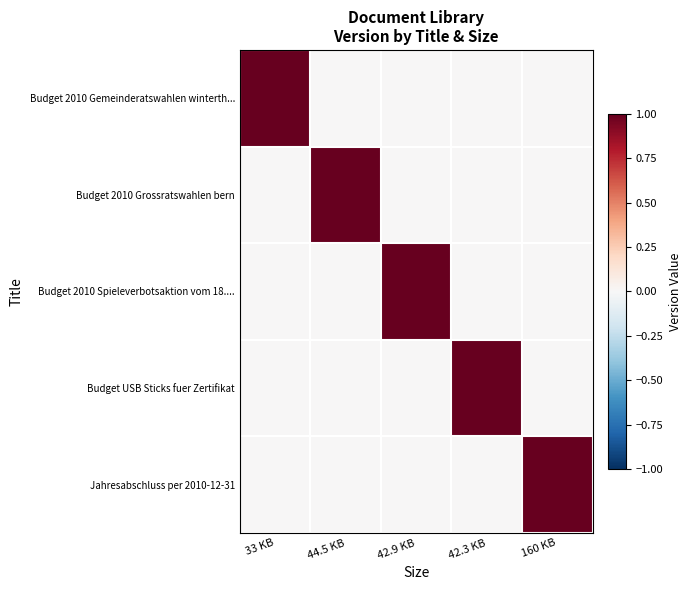

List the series in order of their peak value, highest first.

Budget 2010 Gemeinderatswahlen winterth..., Budget 2010 Grossratswahlen bern, Budget 2010 Spieleverbotsaktion vom 18...., Budget USB Sticks fuer Zertifikat, Jahresabschluss per 2010-12-31